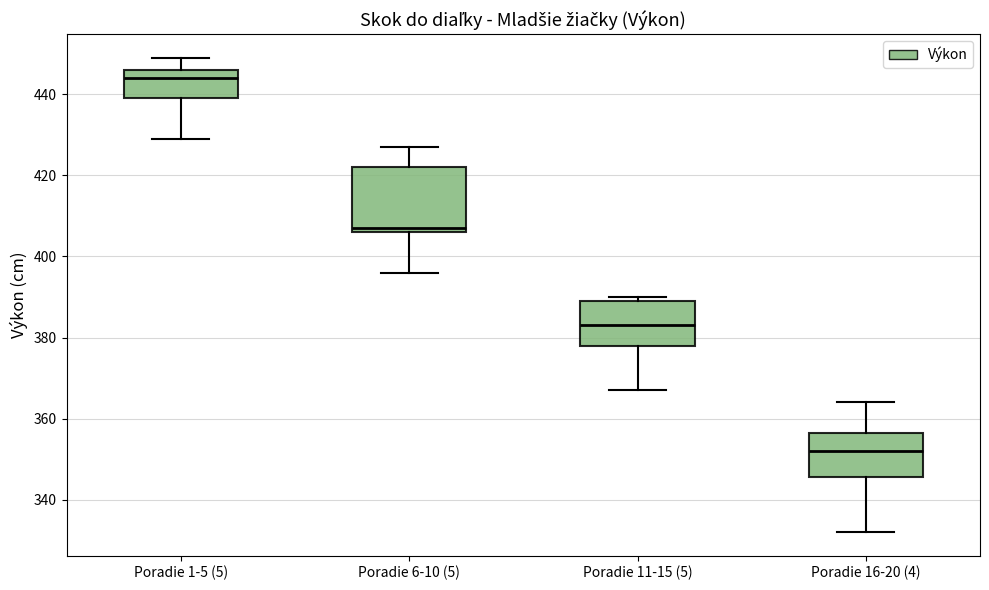

Reading left to right, transcribe this box plot: for each box, give where its median line is, the range the box spans, and where its two whiskers end, as read against the y-axis. The values are not printed on the chart, so give them approximately, as read against the axis.

Poradie 1-5 (5): median 444, box 440 to 446, whiskers 430 to 450
Poradie 6-10 (5): median 408, box 406 to 422, whiskers 396 to 428
Poradie 11-15 (5): median 384, box 378 to 390, whiskers 368 to 390 (just above the box's upper edge)
Poradie 16-20 (4): median 352, box 346 to 356, whiskers 332 to 364